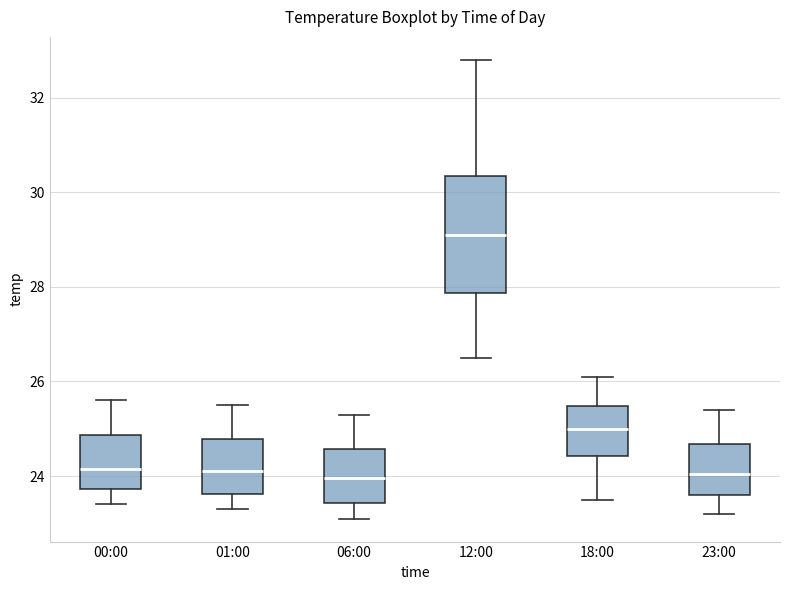

Which box is the tallest, from its lower edge to its upper edge?

12:00